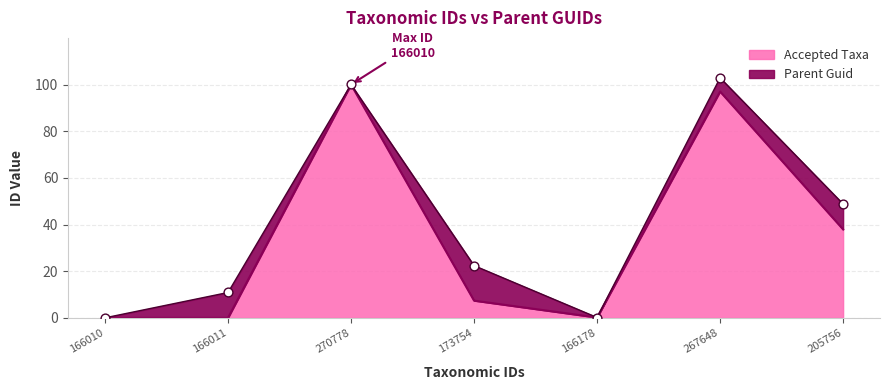

What is the change in value from 166011 to 205756?

+37.9